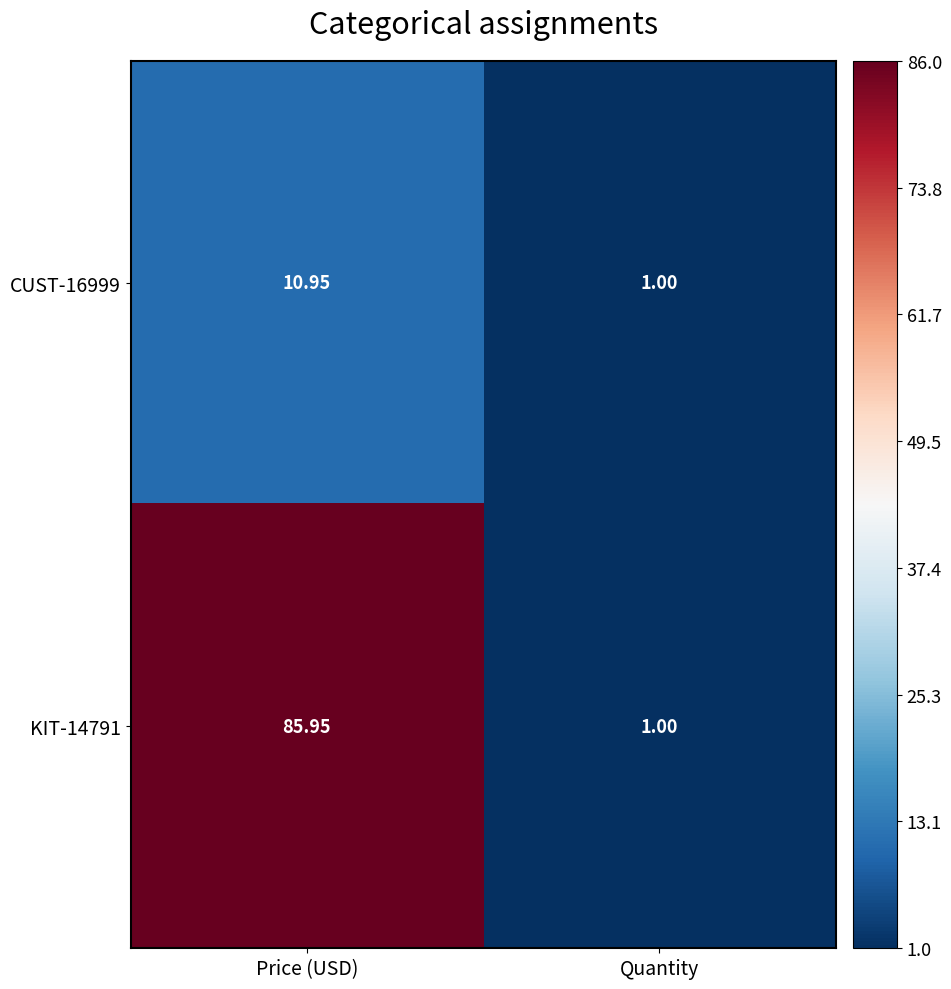

What is the total value across all series at Quantity?

2.0